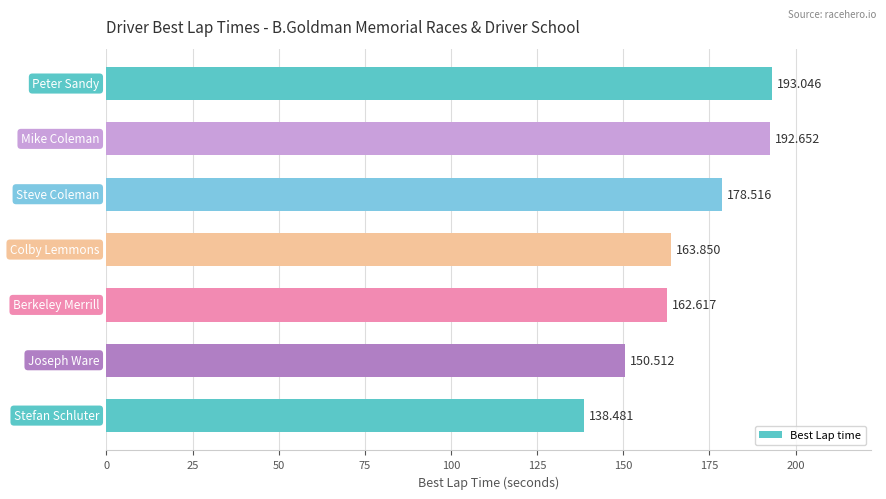

What is the sum of all values?

1179.7